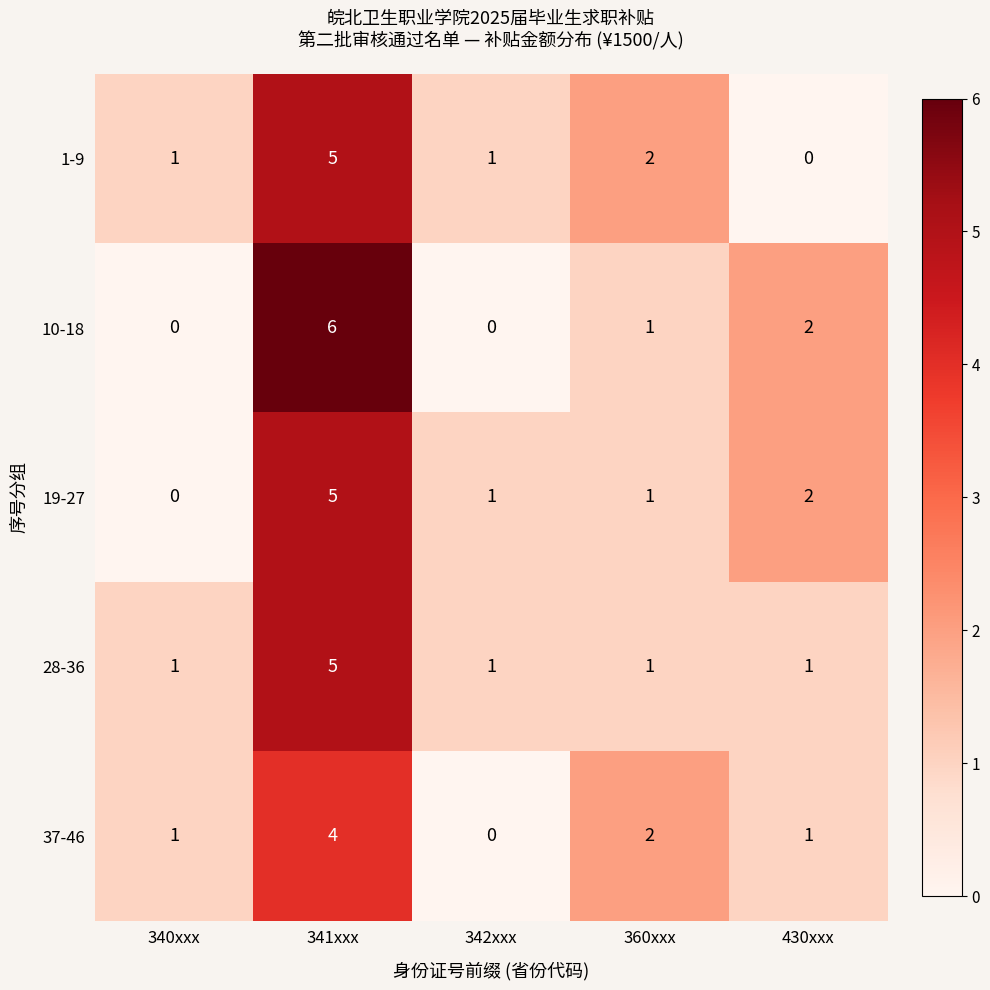

What is the difference between the highest and lowest values at 360xxx?

1